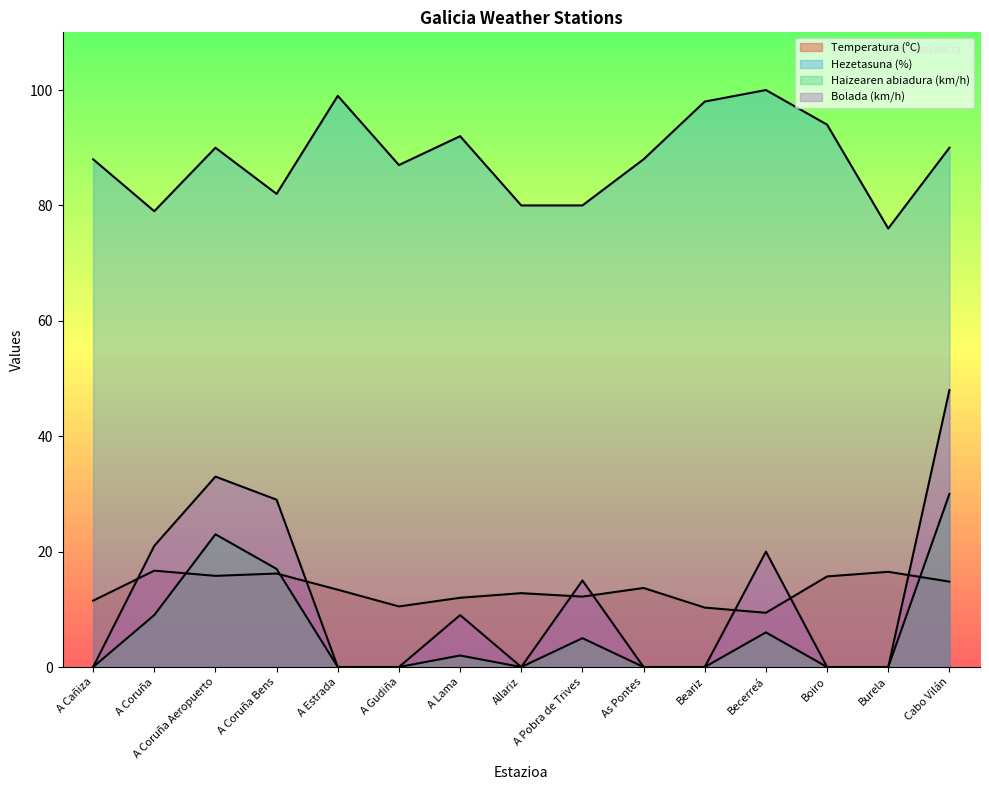

The Haizearen abiadura (km/h) series shows 26.5 at A Coruña Bens. True or false?

False